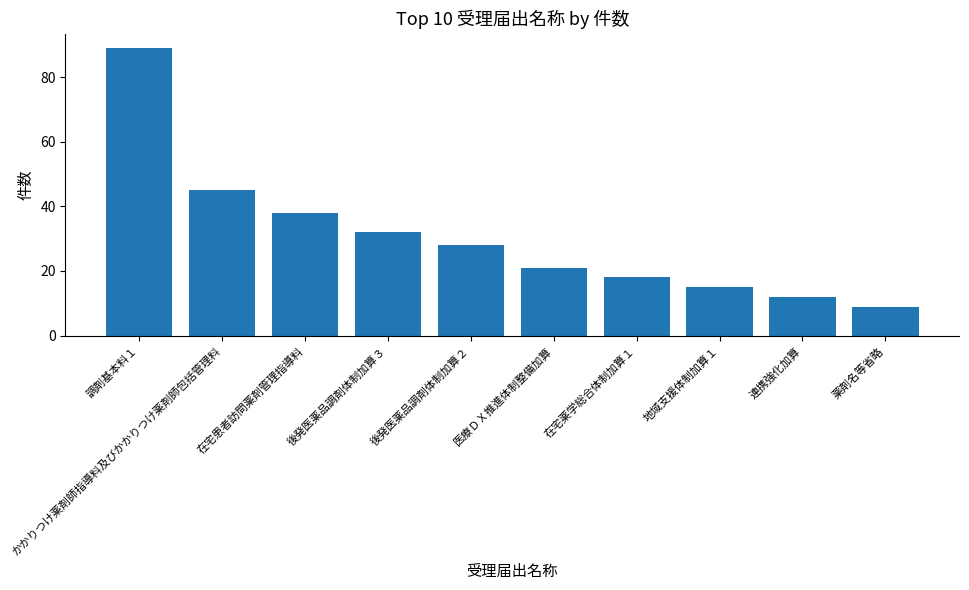

How many series are shown in this chart?

1